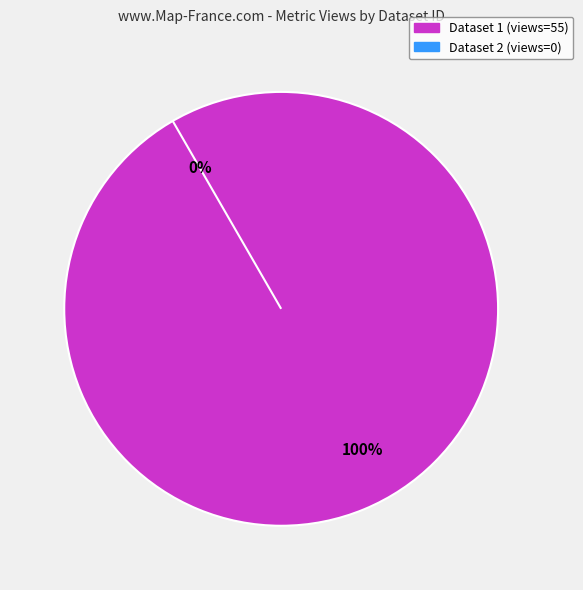

How many segments does this pie chart have?

2